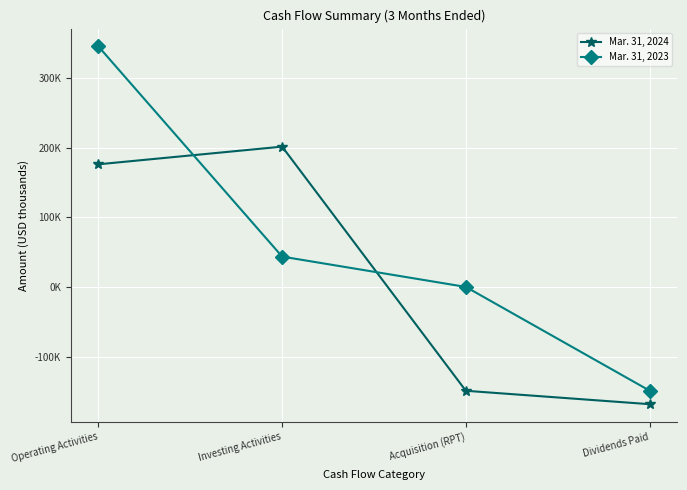

List the labels in order of Mar. 31, 2024 value, largest first.

Investing Activities, Operating Activities, Acquisition (RPT), Dividends Paid